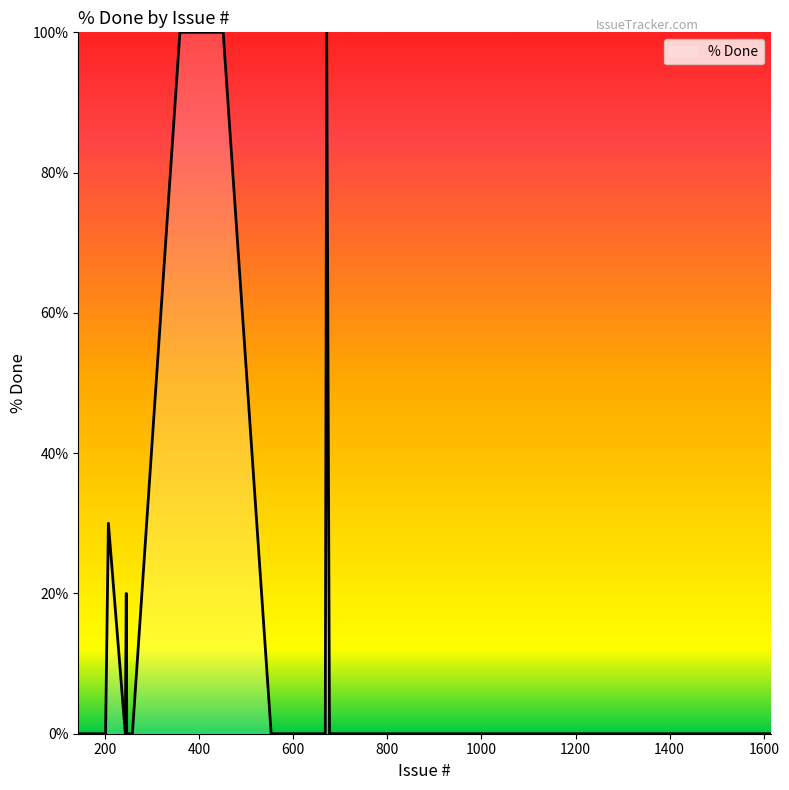

What is the sum of all values?

550